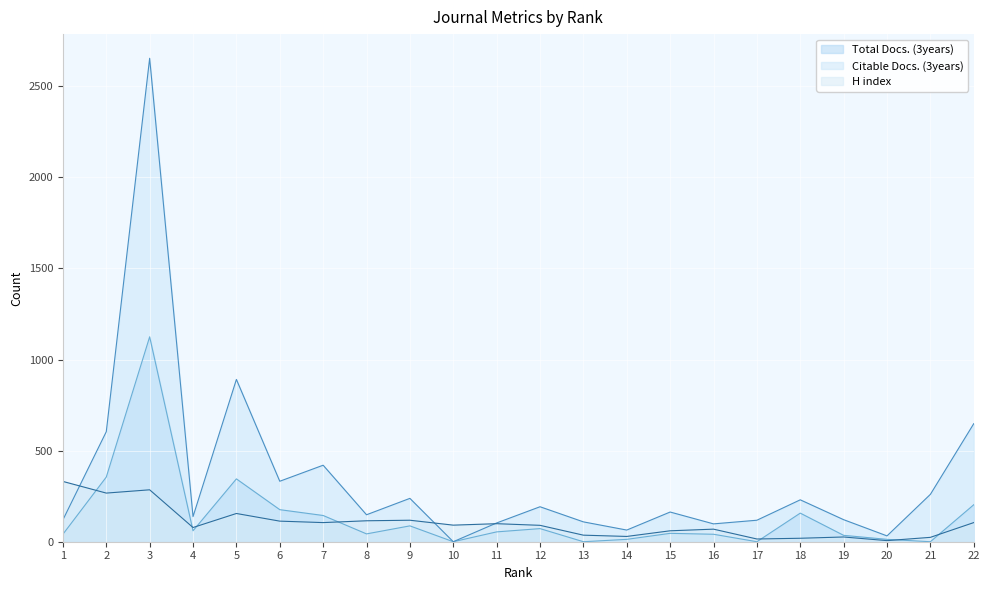

At which label does Total Docs. (3years) first exceed 54?

2